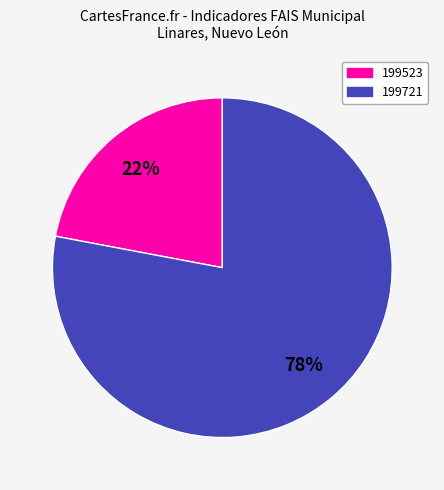

How many slices are in this pie chart?

2